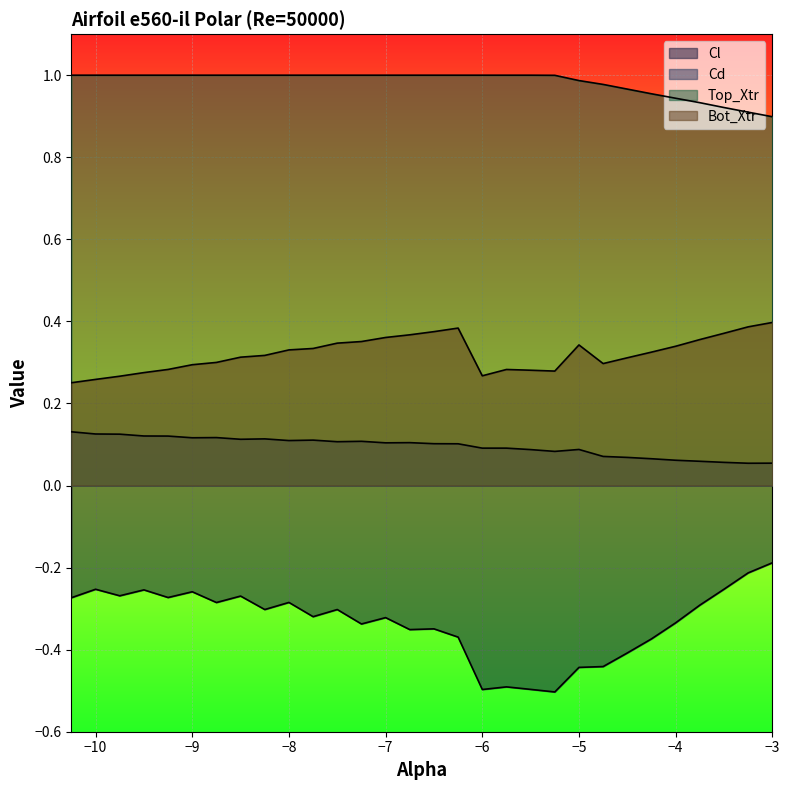

True or false: Cd and Top_Xtr intersect in this chart.

False